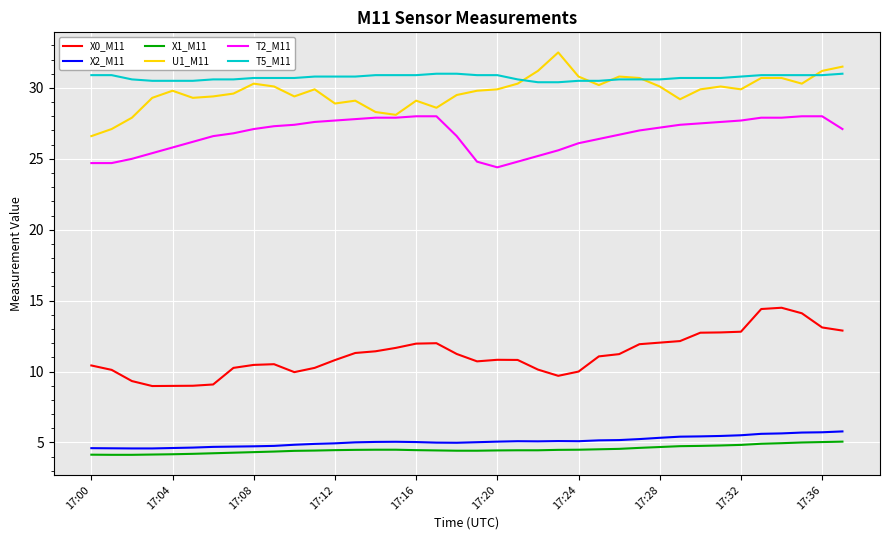

What is the minimum value shown in the chart?

4.1